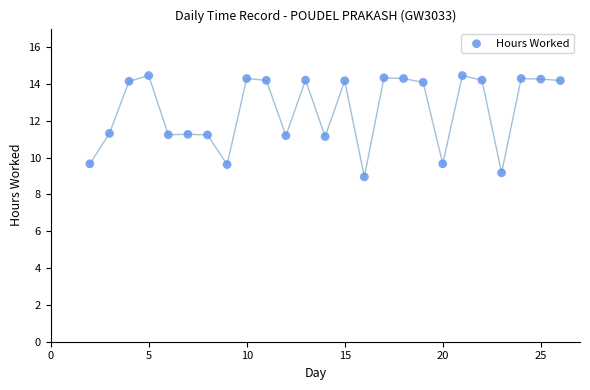

What is the range of Y values (max minus min)?

5.5